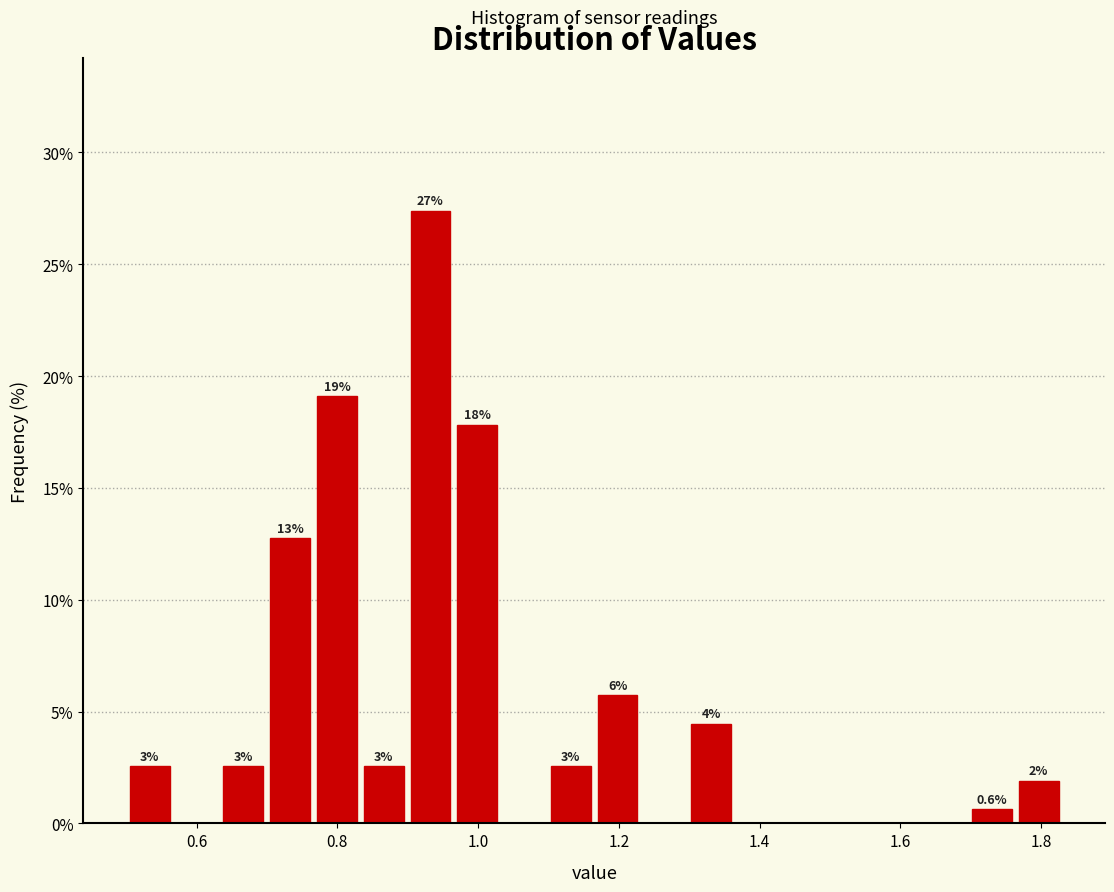

Around what value on the x-axis is the tallest bar? Give the approximate position of its centre, as read against the axis.

0.94